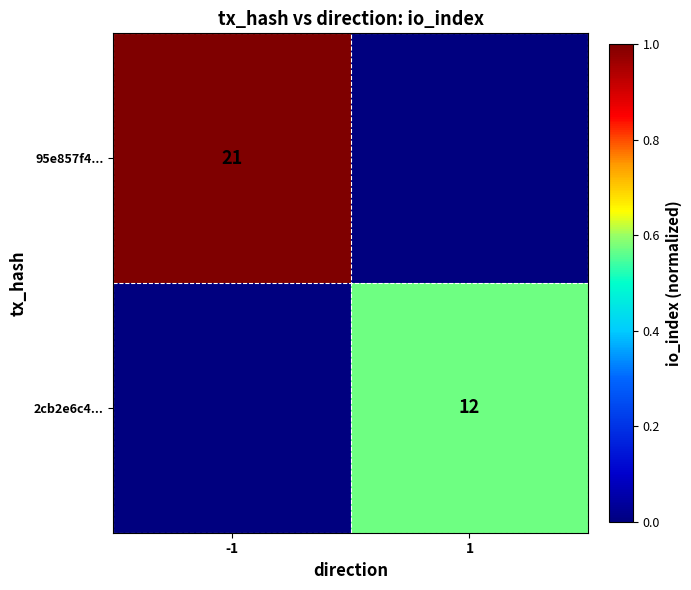

The value of 95e857f4... at -1 is 21. True or false?

True